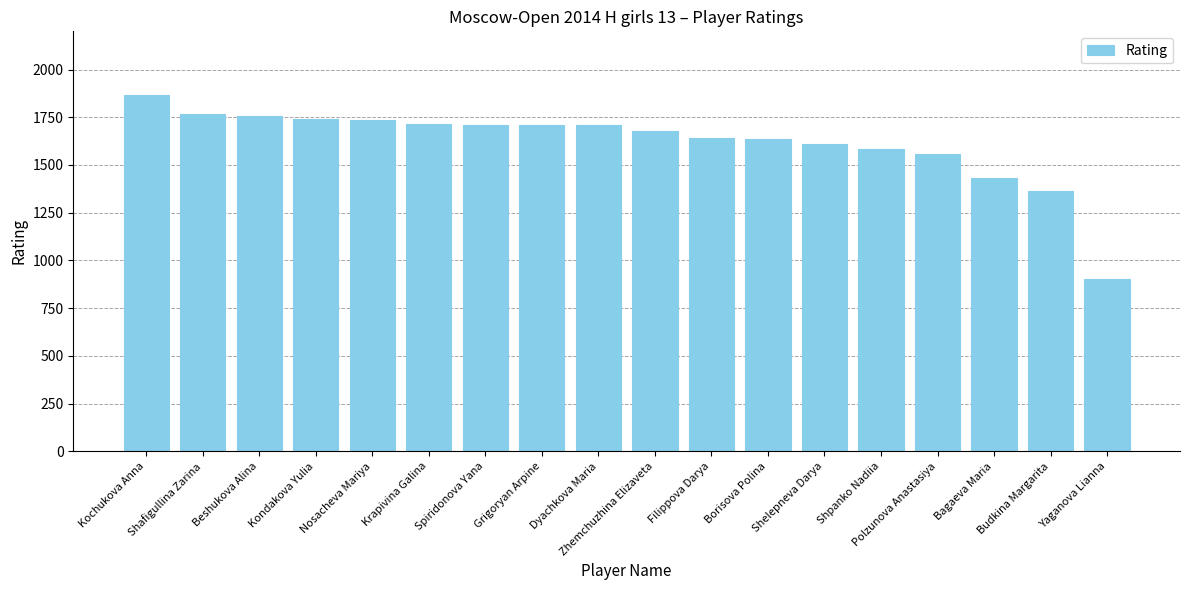

What is the change in value from Shafigullina Zarina to Shpanko Nadiia?

-180